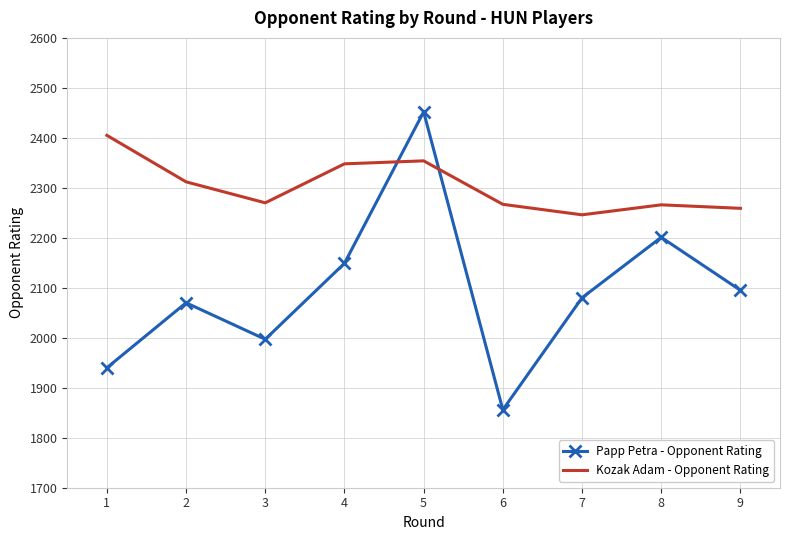

Which series has the widest spread of values?

Papp Petra - Opponent Rating